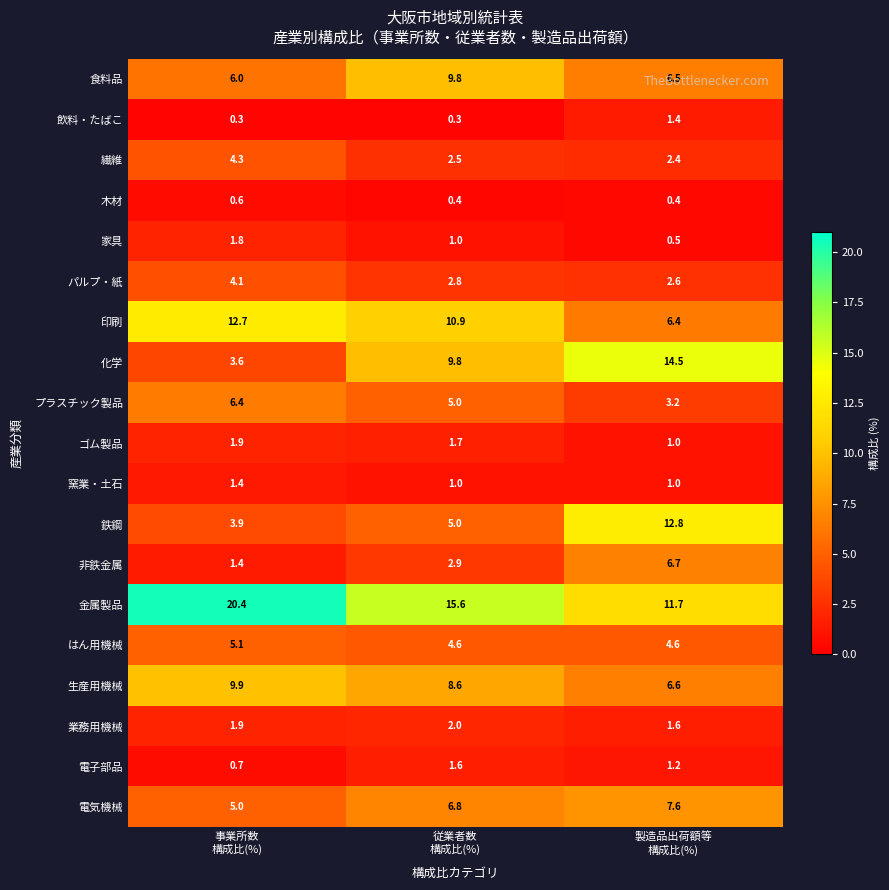

What is the greatest value displayed?

20.4